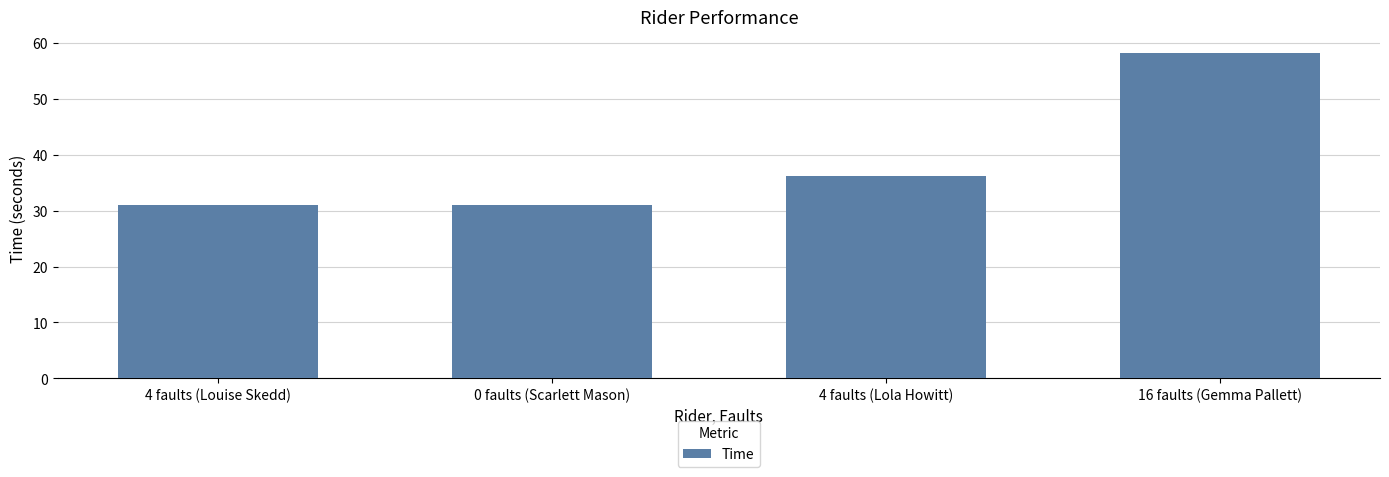

The chart shows a value of 31.1 at 4 faults (Louise Skedd). True or false?

True